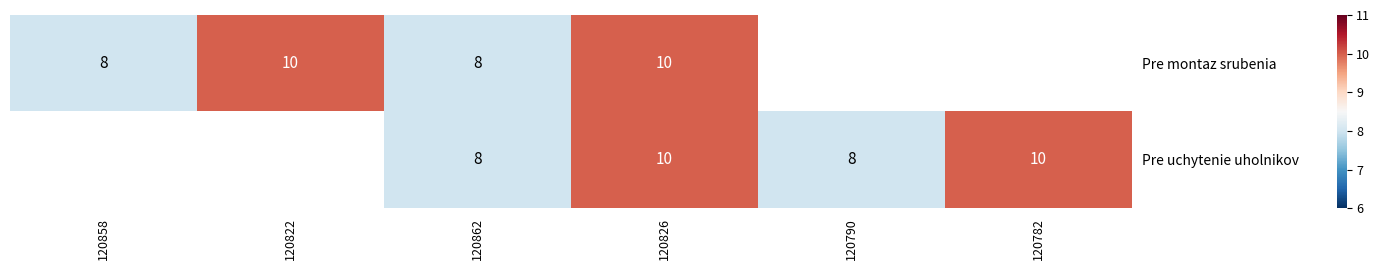

Is it true that Pre montaz srubenia equals 5 at 120822?

False